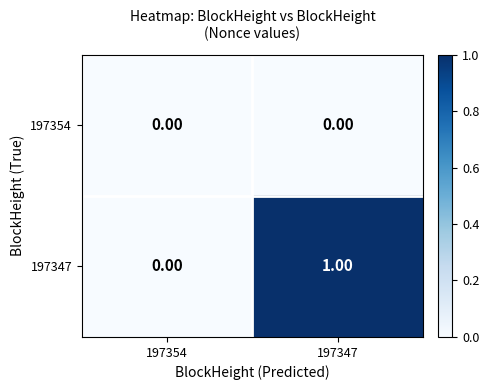

List the series in order of their peak value, highest first.

197347, 197354